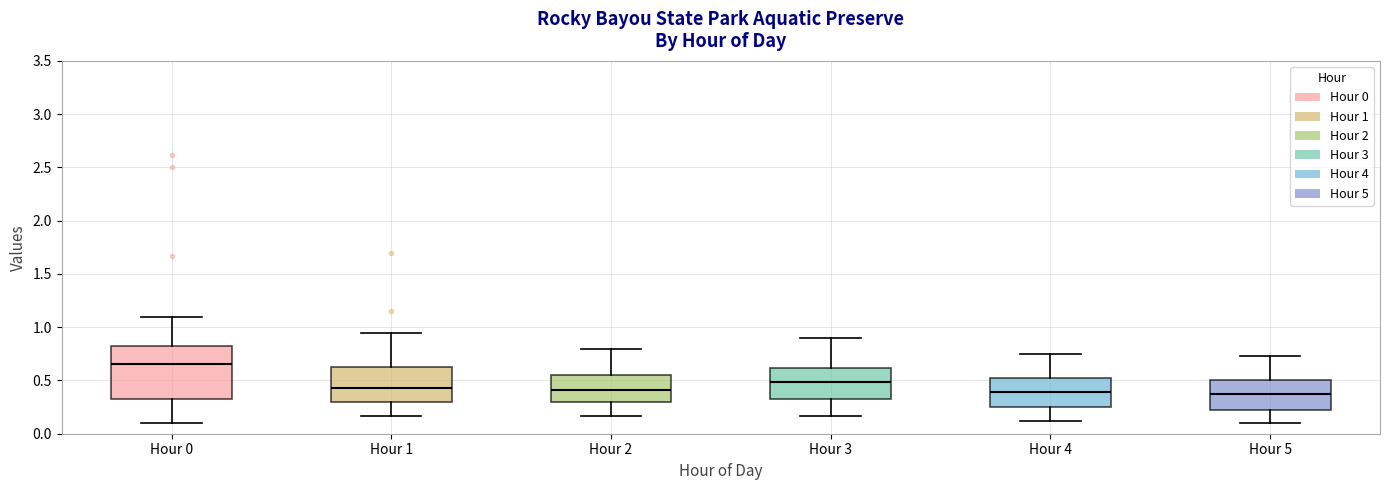

Comparing the boxes themselves (not the whiskers), which one is the tallest?

Hour 0